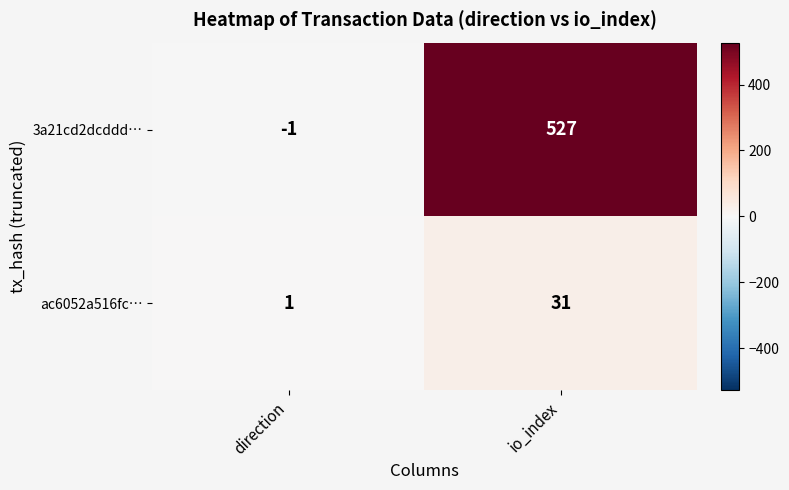

Which series has the largest total across all categories?

3a21cd2dcddd…